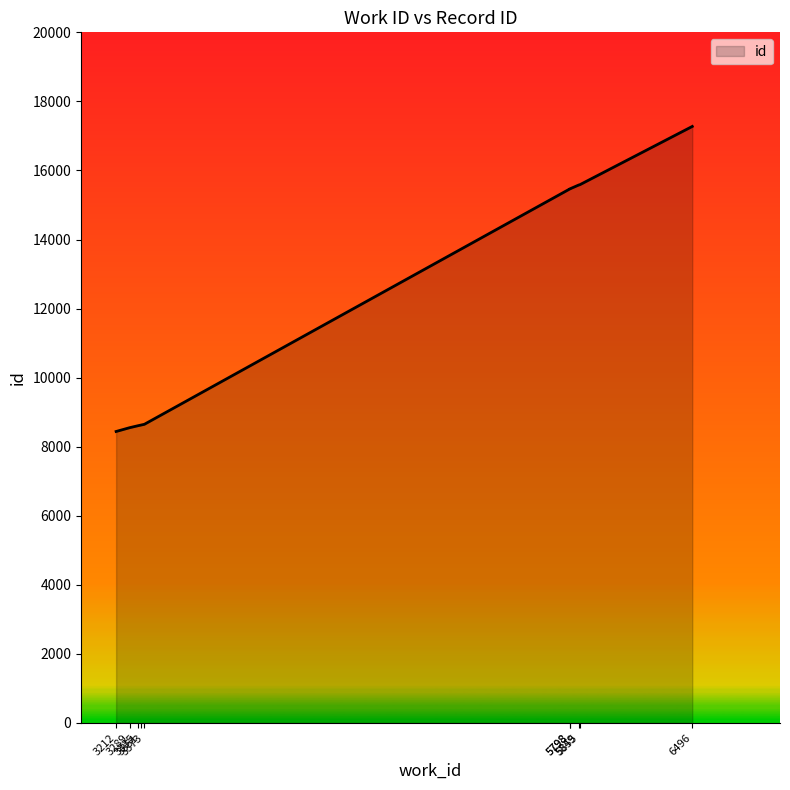

Is it true that the value at 3212 is 13942?

False